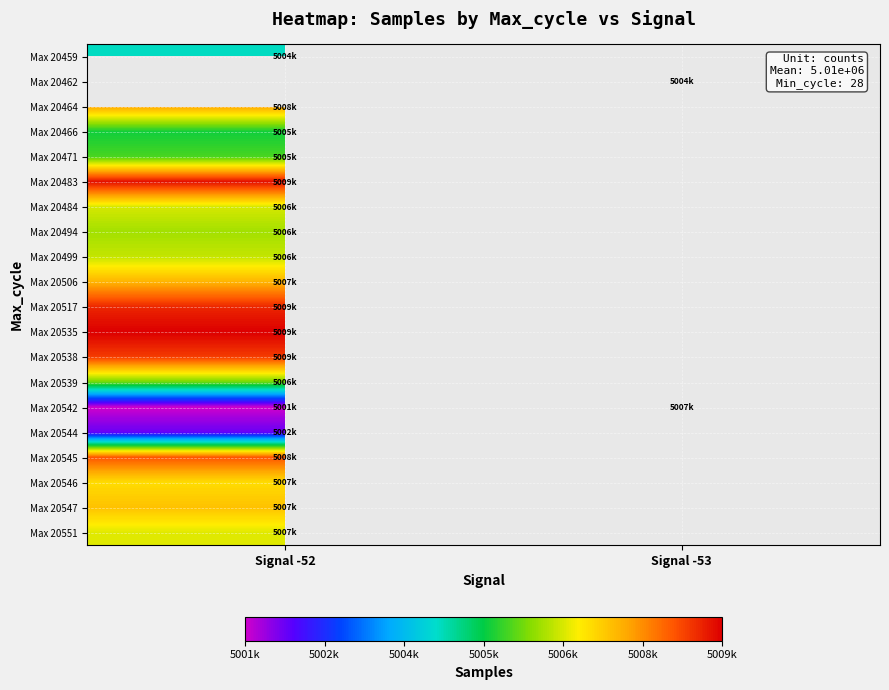

At how many categories does at least one series exceed 5004063?

2